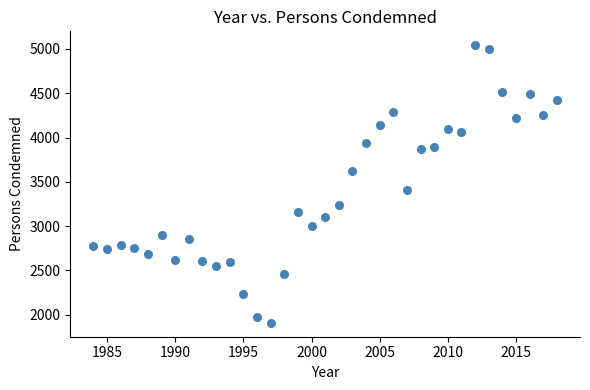

What is the range of X values (max minus min)?

34